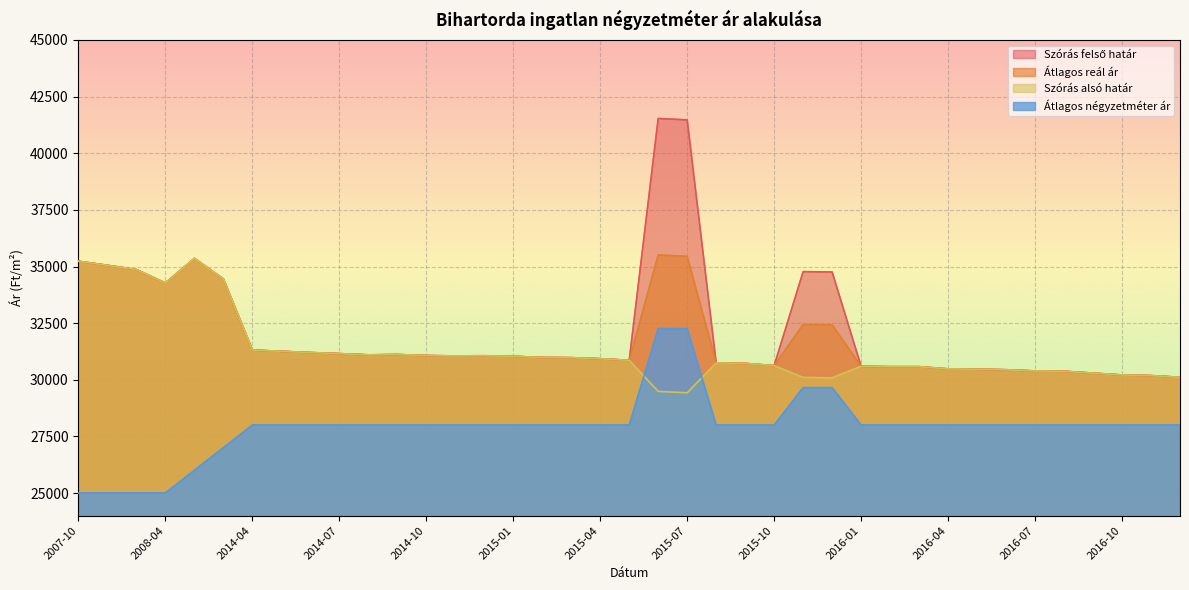

What is the difference between the second highest and second lowest values in the Szórás alsó határ series?

5746